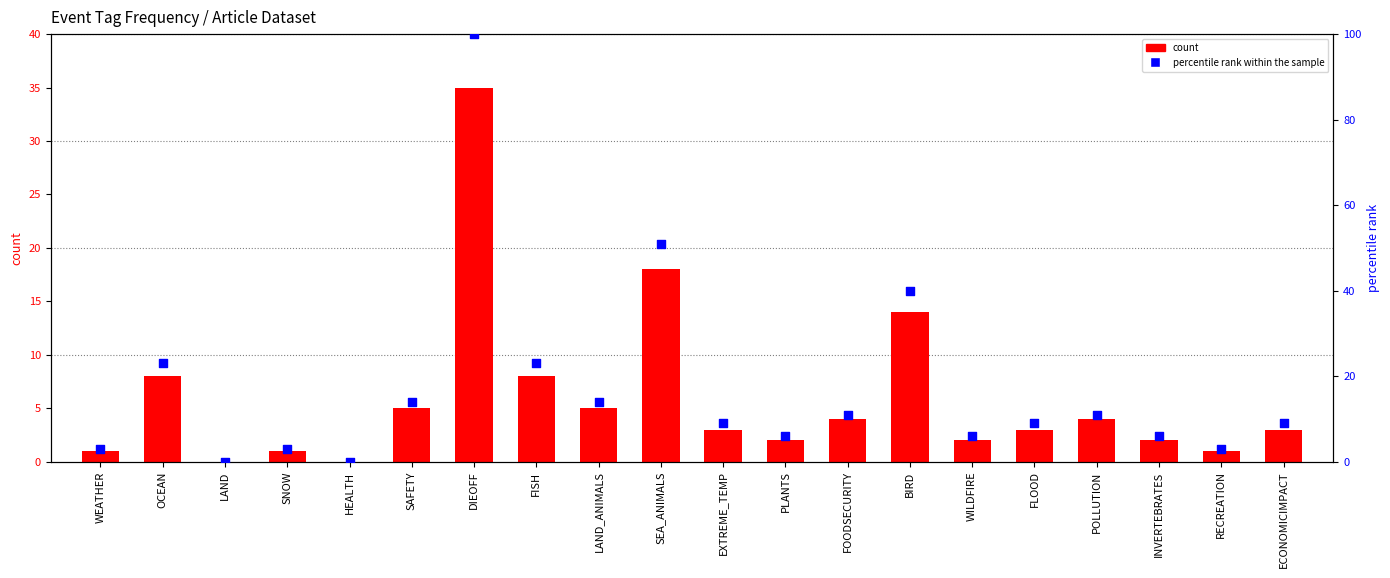

At how many categories does at least one series exceed 93?

1